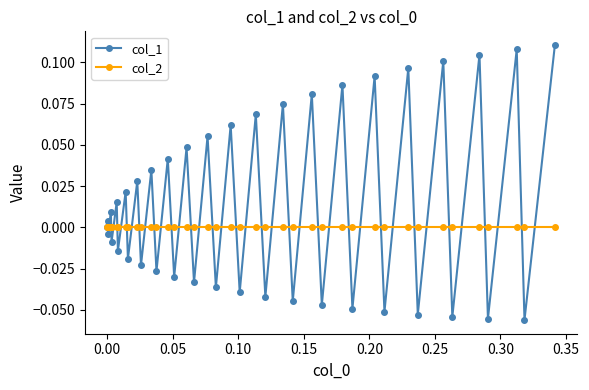

List the series in order of their peak value, highest first.

col_1, col_2